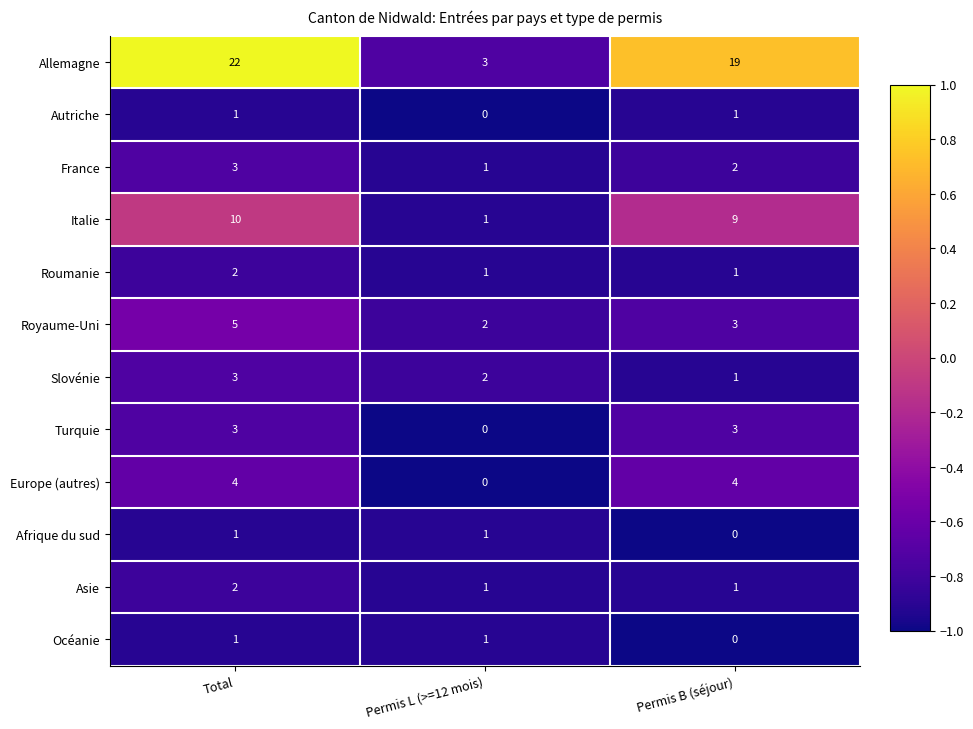

What is the sum of all Asie values?

4